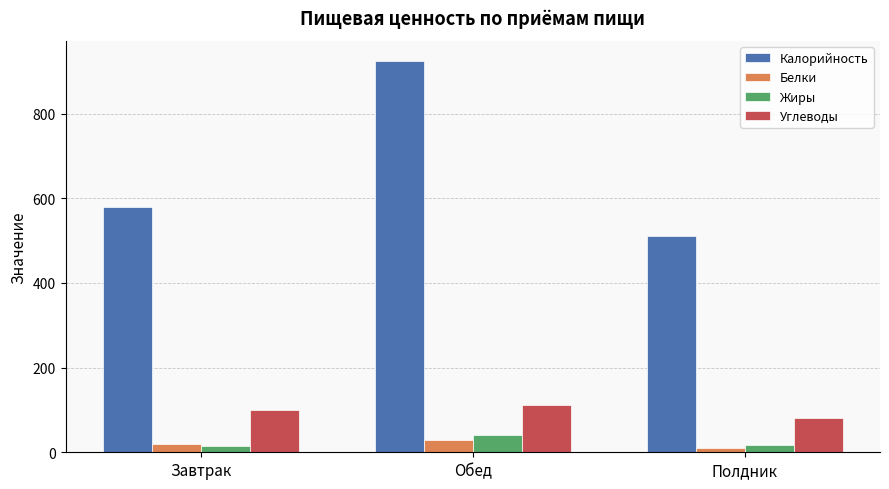

What is the difference between the maximum and minimum values in the Калорийность series?

413.6